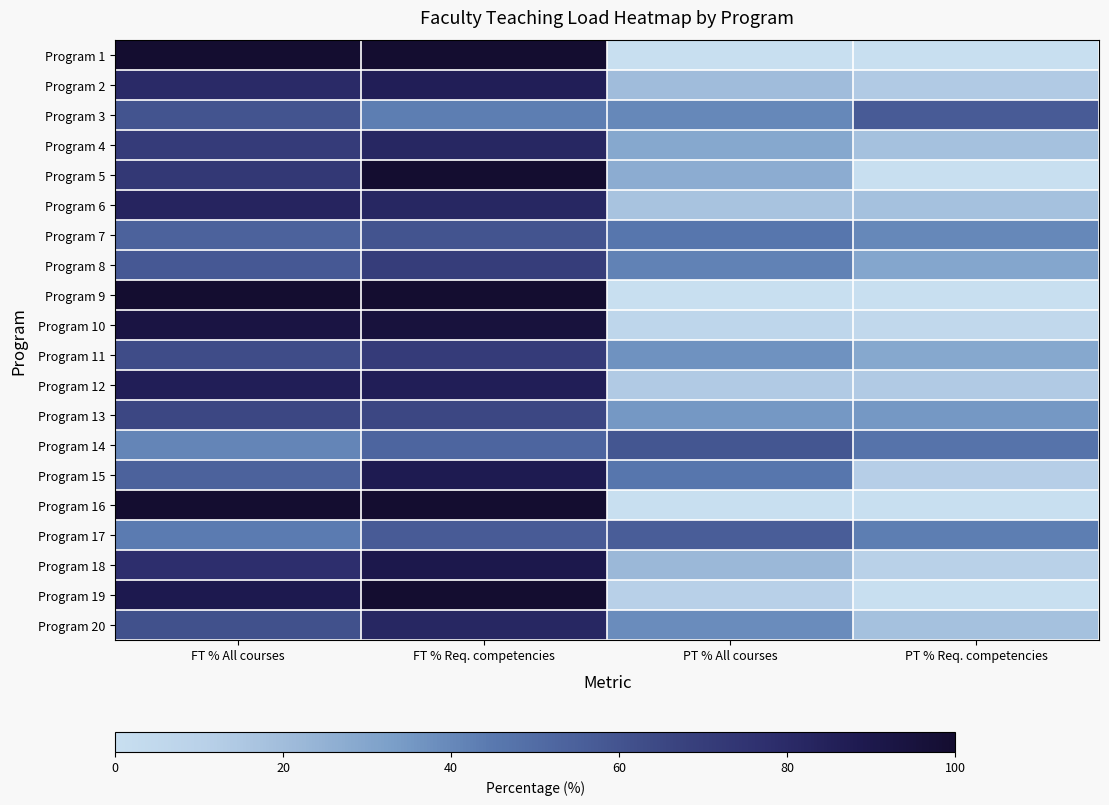

List the series in order of their peak value, highest first.

Program 1, Program 5, Program 9, Program 16, Program 19, Program 10, Program 18, Program 15, Program 2, Program 12, Program 6, Program 4, Program 20, Program 11, Program 8, Program 13, Program 3, Program 7, Program 14, Program 17